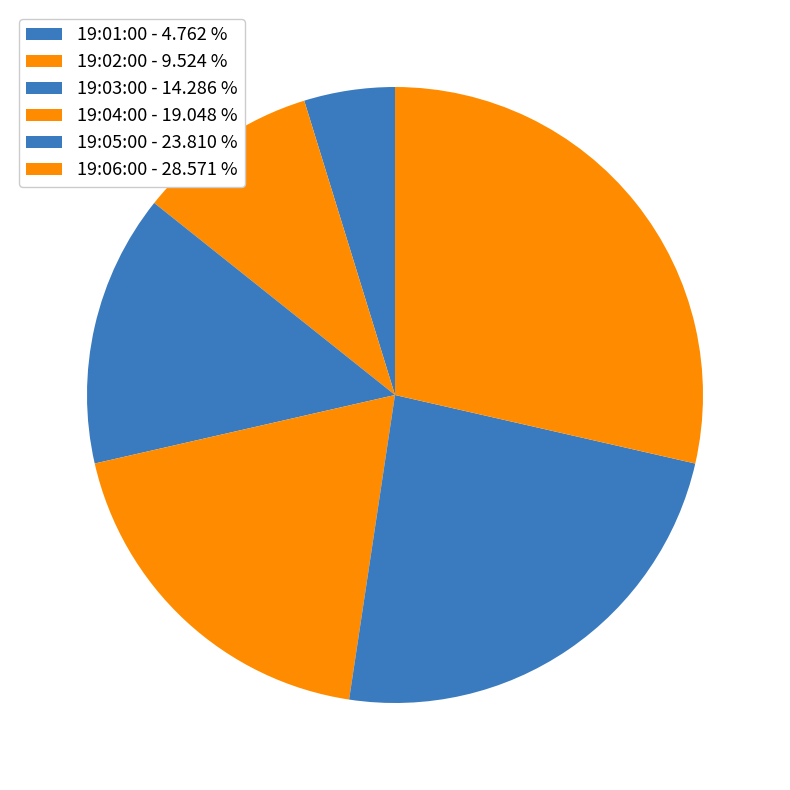

Rank the categories by value from highest to lowest.

19:06:00, 19:05:00, 19:04:00, 19:03:00, 19:02:00, 19:01:00